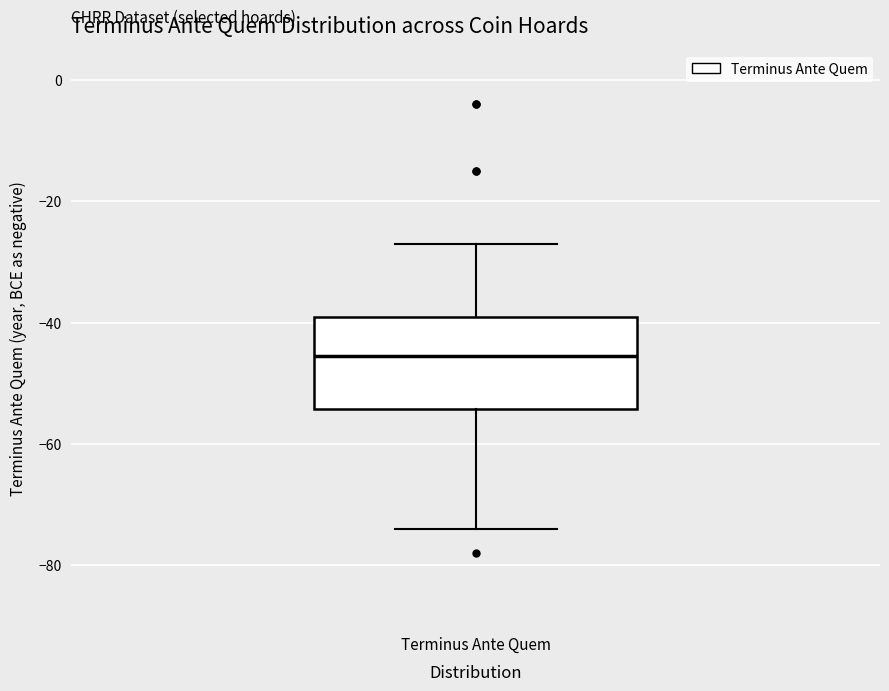

Transcribe this box plot: give where the median line is, the range the box spans, and where the two whiskers end, as read against the y-axis. The values are not printed on the chart, so give them approximately, as read against the axis.

median -46, box -54 to -38, whiskers -74 to -26